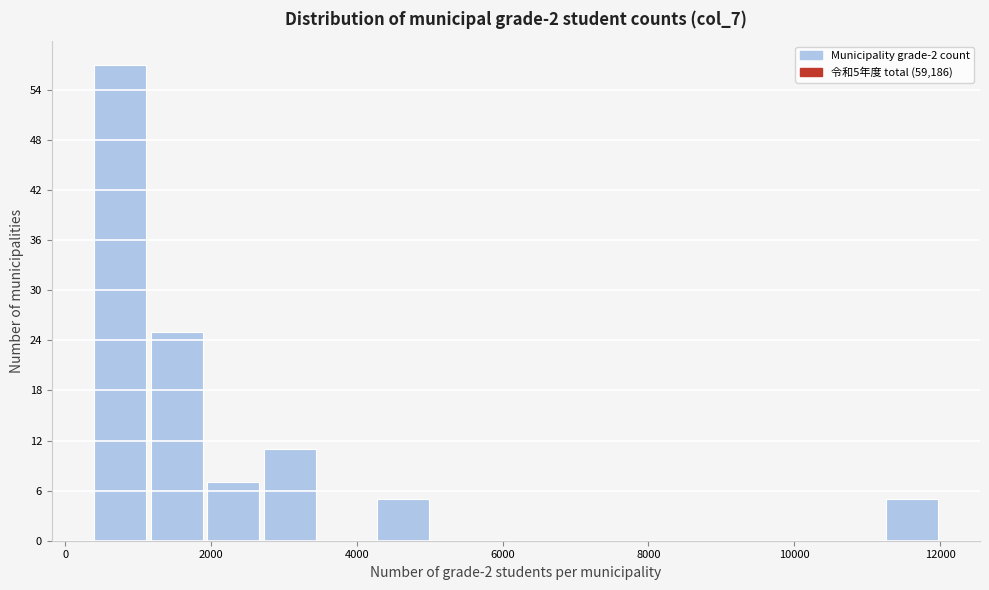

Read against the x-axis, roughly where is the centre of the tallest bar?

800